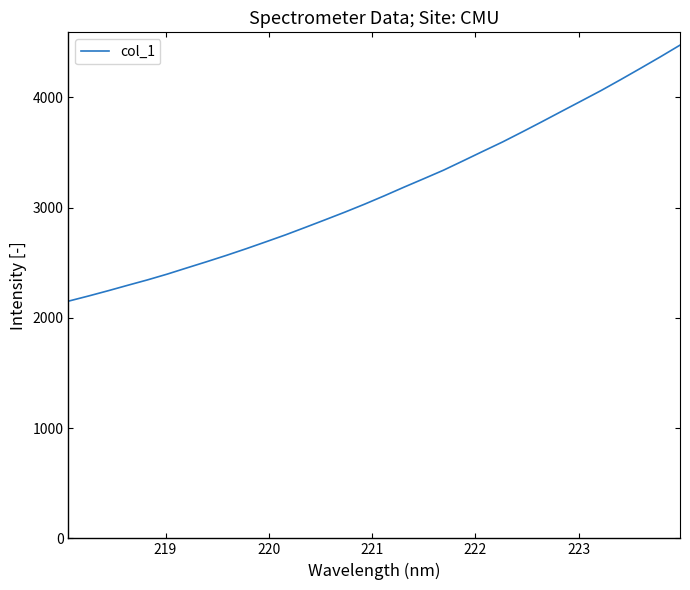

What is the greatest value displayed?

4474.7